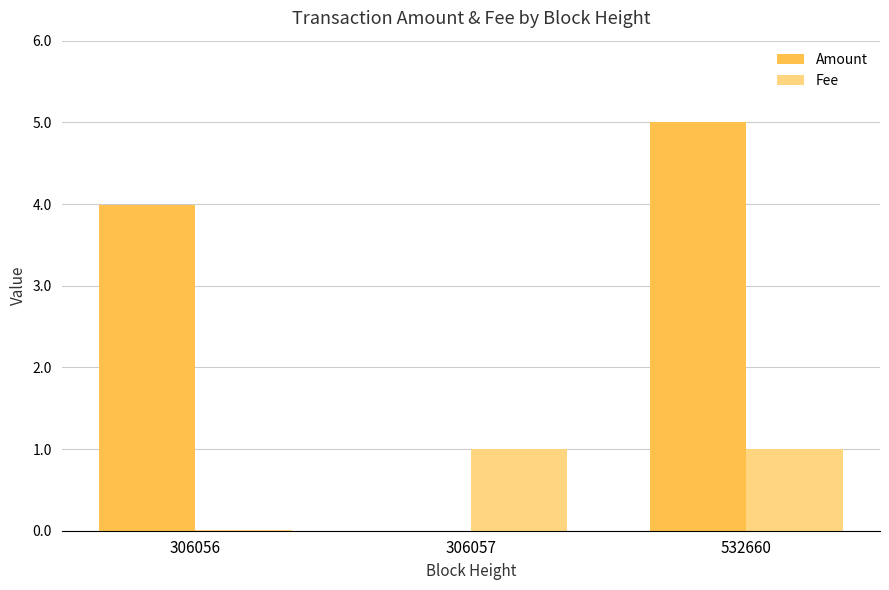

Which series changed the most between 306057 and 532660?

Amount